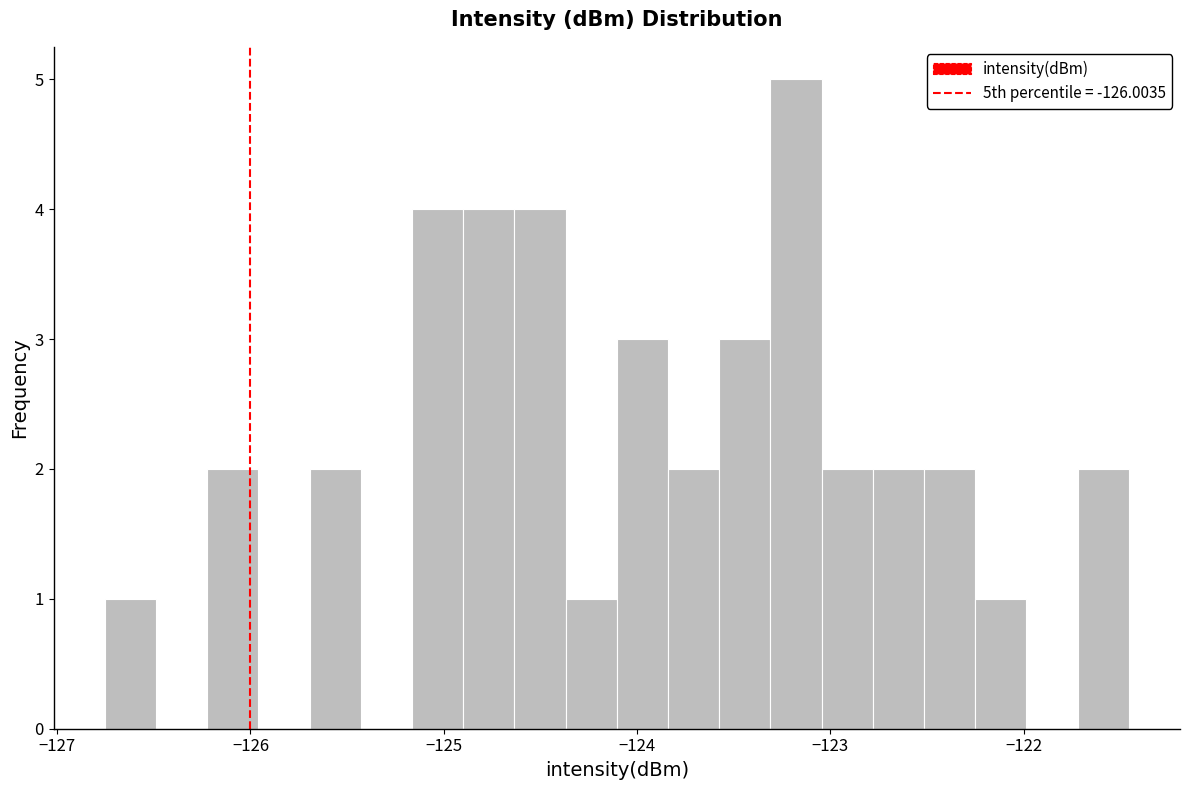

Around what value on the x-axis is the tallest bar? Give the approximate position of its centre, as read against the axis.

-123.2